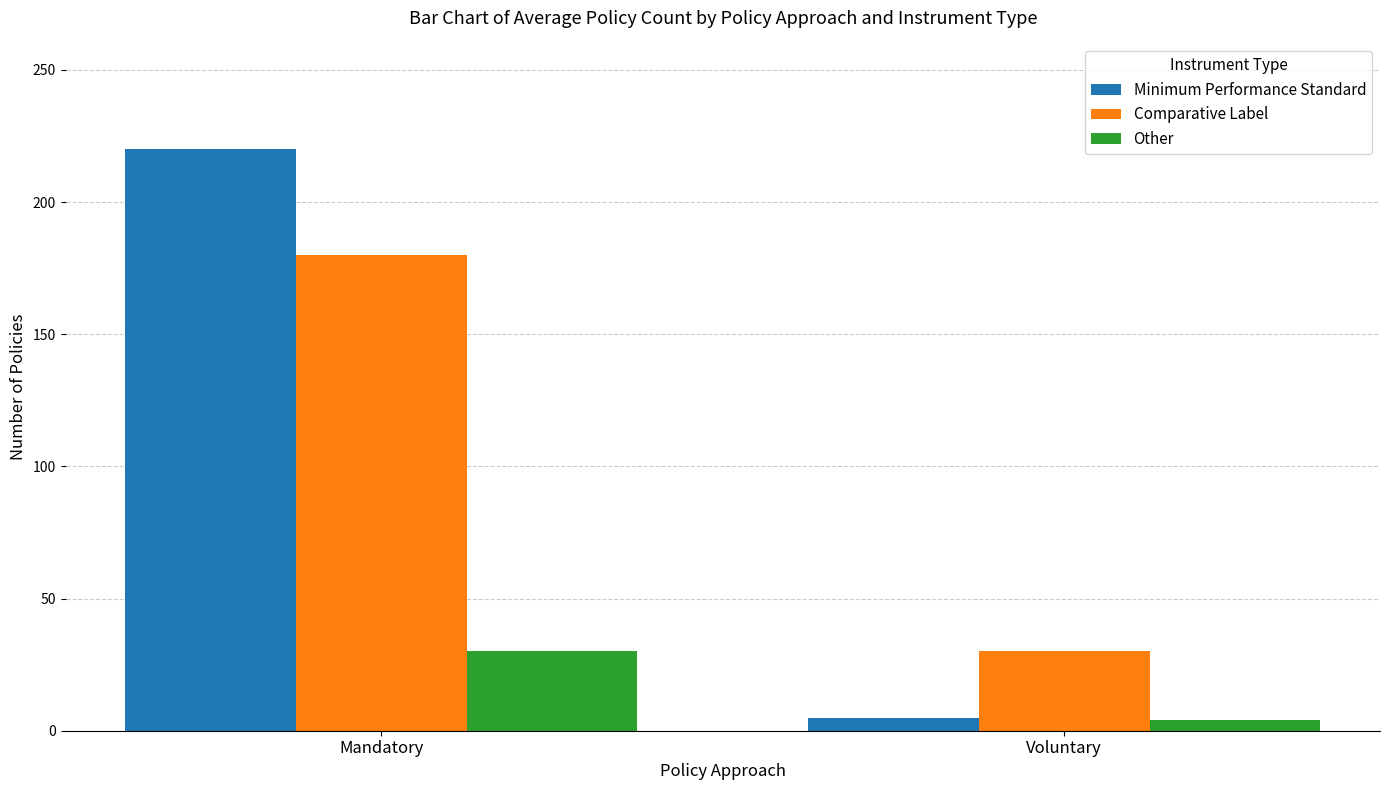

What is the value of the Comparative Label bar at the 2nd from the left?

30